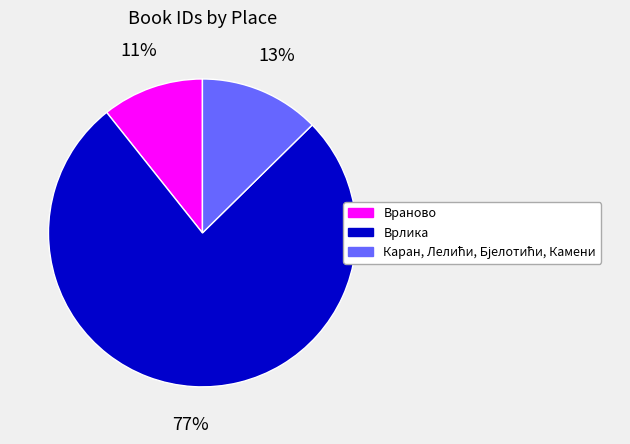

Which has a higher value, Врлика or Враново?

Врлика